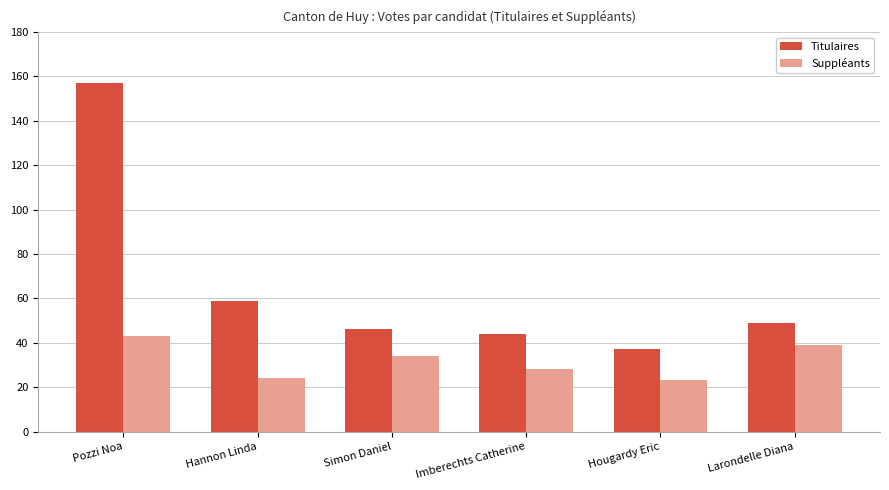

What is the difference between the Suppléants values at Imberechts Catherine and Hougardy Eric?

5